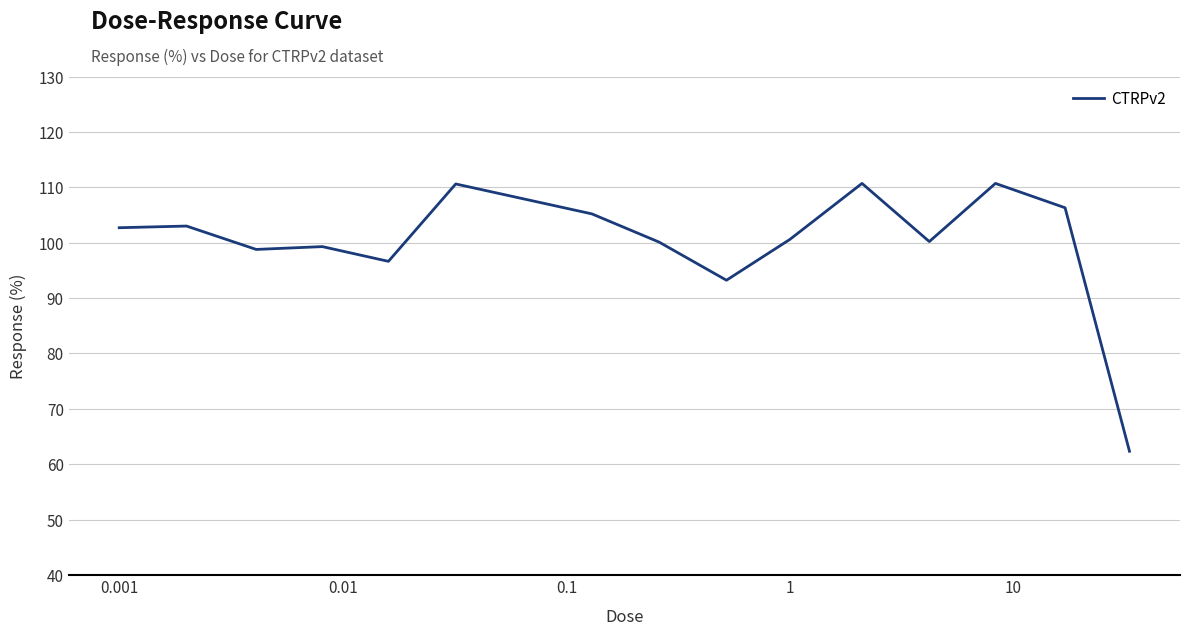

What is the minimum value shown in the chart?

62.3